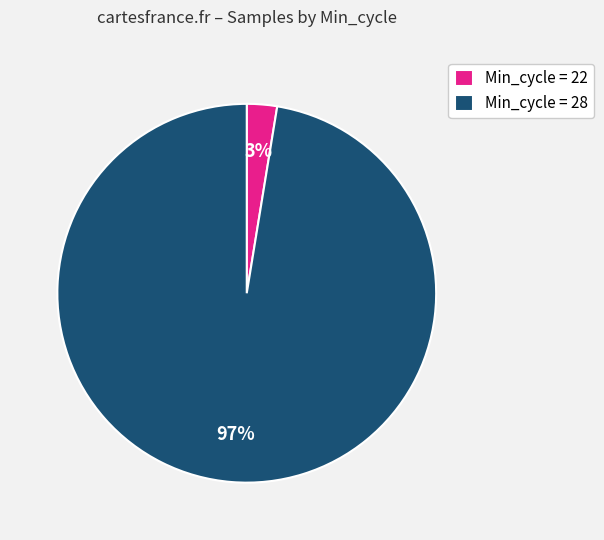

Do Min_cycle = 22 and Min_cycle = 28 together represent more than half of the pie?

Yes